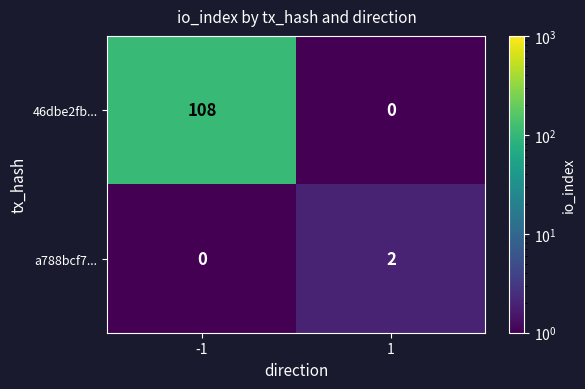

At which category is the sum across all series the highest?

-1